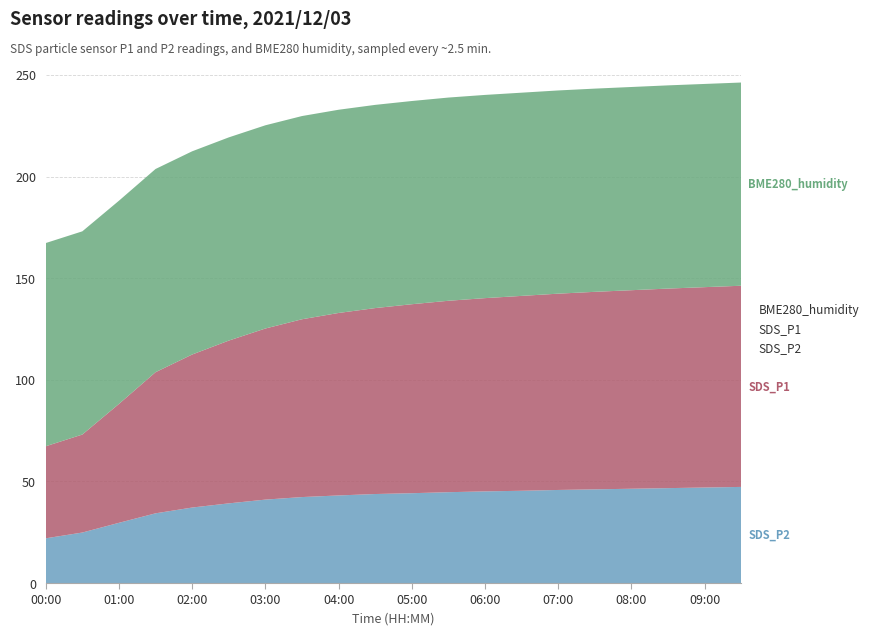

Reading right to left, what are all the values shown in this chart?

SDS_P2: 09:30=47.3	09:00=47.0	08:30=46.7	08:00=46.4	07:30=46.1	07:00=45.8	06:30=45.4	06:00=45.1	05:30=44.7	05:00=44.2	04:30=43.8	04:00=43.1	03:30=42.3	03:00=41.0	02:30=39.2	02:00=37.1	01:30=34.3	01:00=29.6	00:30=24.9	00:00=22.0
SDS_P1: 09:30=99.0	09:00=98.6	08:30=98.2	08:00=97.7	07:30=97.2	07:00=96.6	06:30=95.9	06:00=95.1	05:30=94.2	05:00=93.0	04:30=91.5	04:00=89.8	03:30=87.5	03:00=84.2	02:30=80.1	02:00=75.3	01:30=69.5	01:00=58.5	00:30=48.2	00:00=45.3
BME280_humidity: 09:30=100.0	09:00=100.0	08:30=100.0	08:00=100.0	07:30=100.0	07:00=100.0	06:30=100.0	06:00=100.0	05:30=100.0	05:00=100.0	04:30=100.0	04:00=100.0	03:30=100.0	03:00=100.0	02:30=100.0	02:00=100.0	01:30=100.0	01:00=100.0	00:30=100.0	00:00=100.0